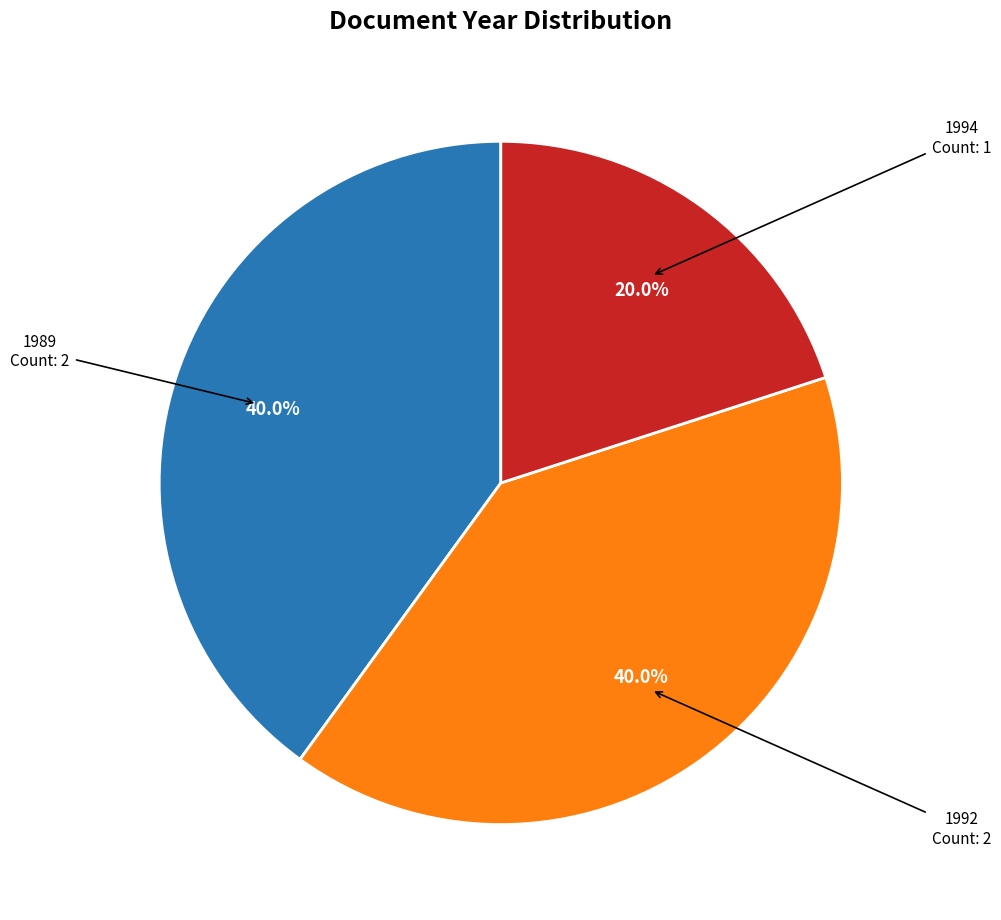

Does any single category account for the majority?

No